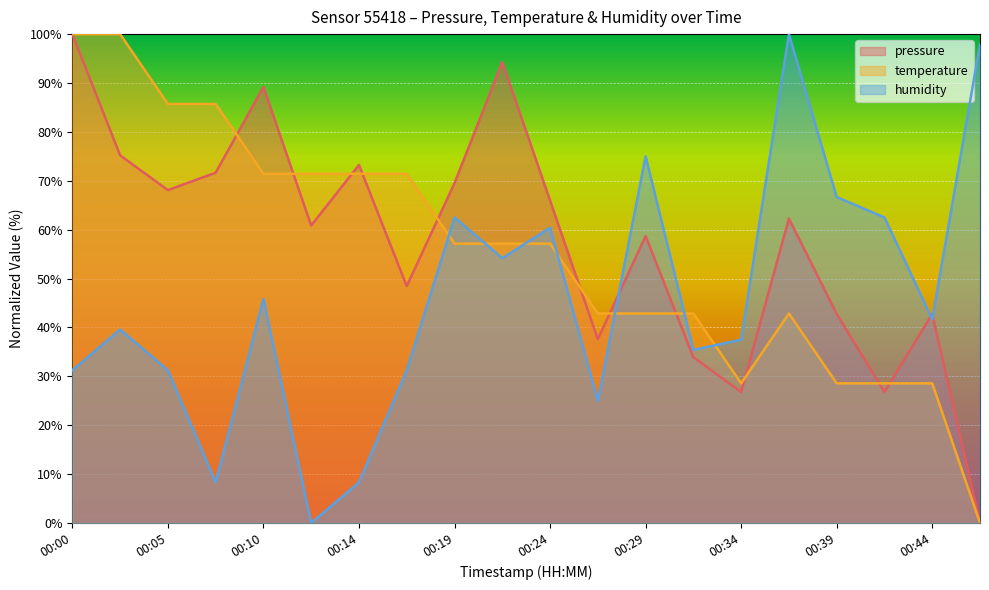

How many intersections are there between temperature and pressure?

11